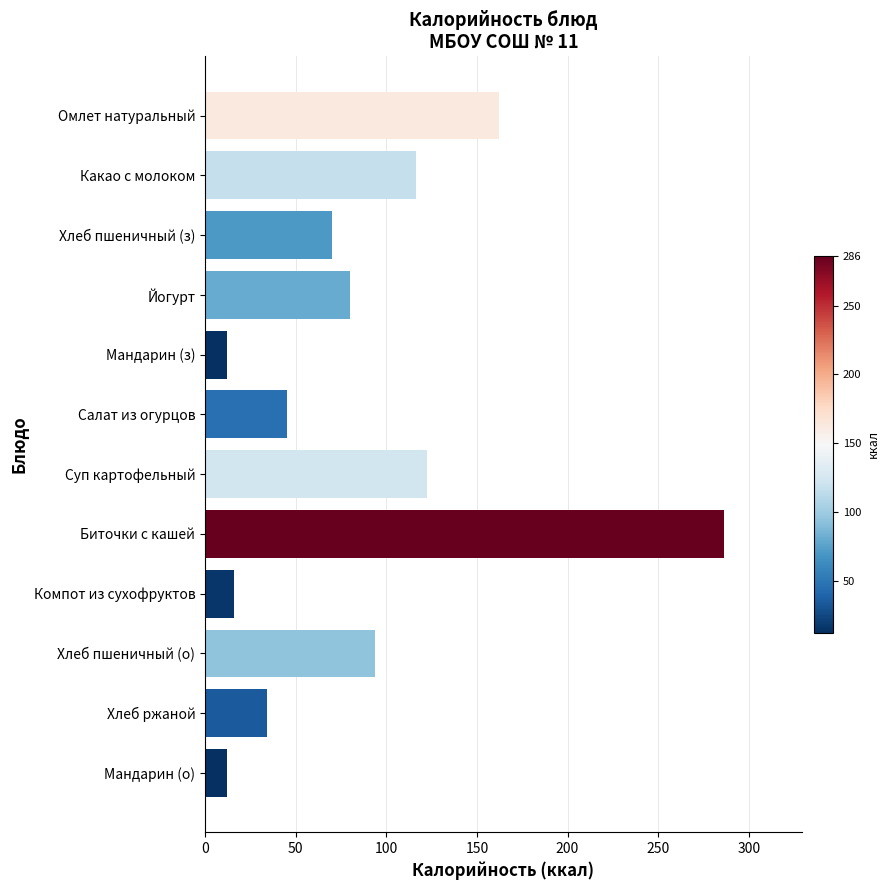

Read the value at Суп картофельный.

122.6